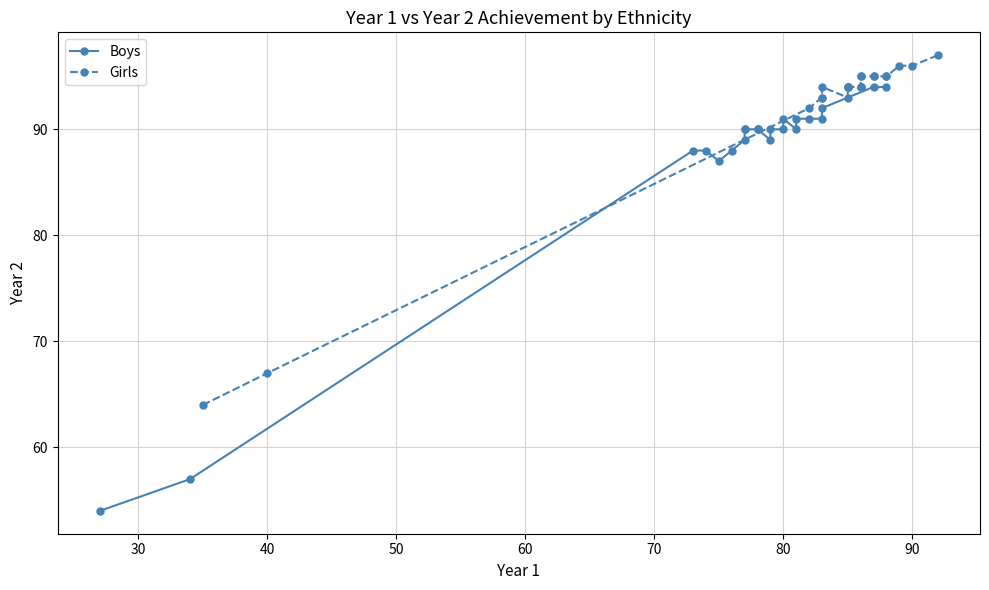

List the series in order of their overall mean, lowest first.

Boys, Girls